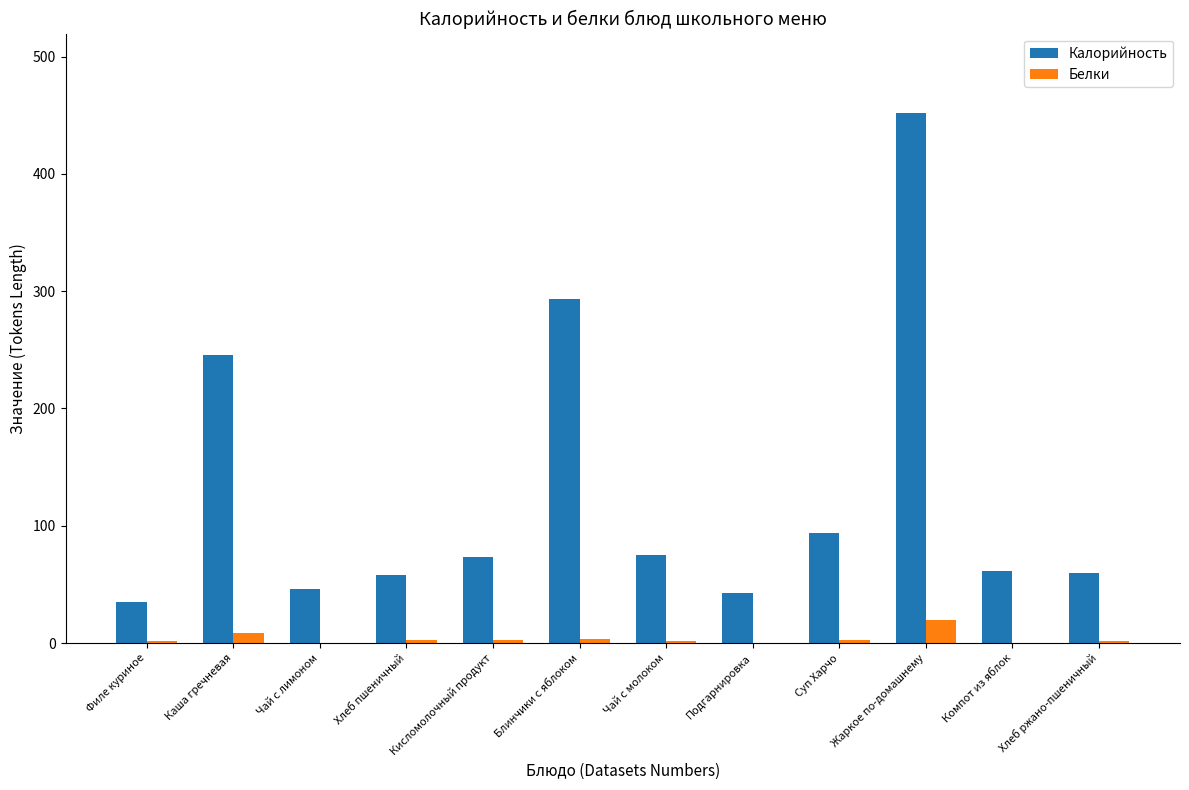

How many series are shown in this chart?

2